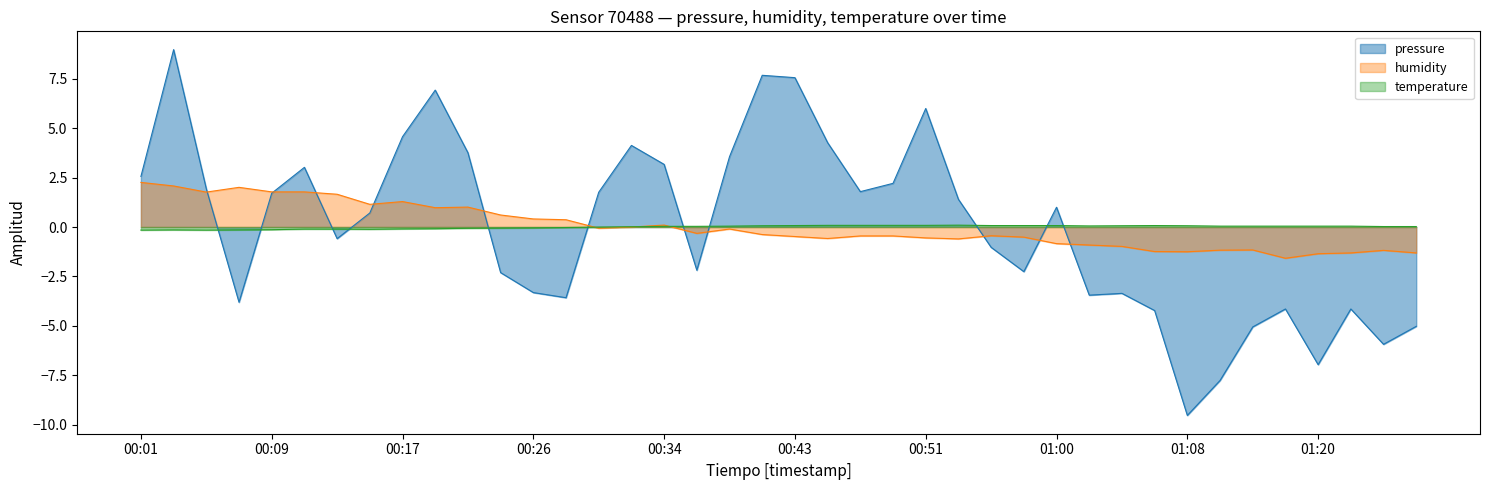

What is the label of the 2nd point from the left?

00:03